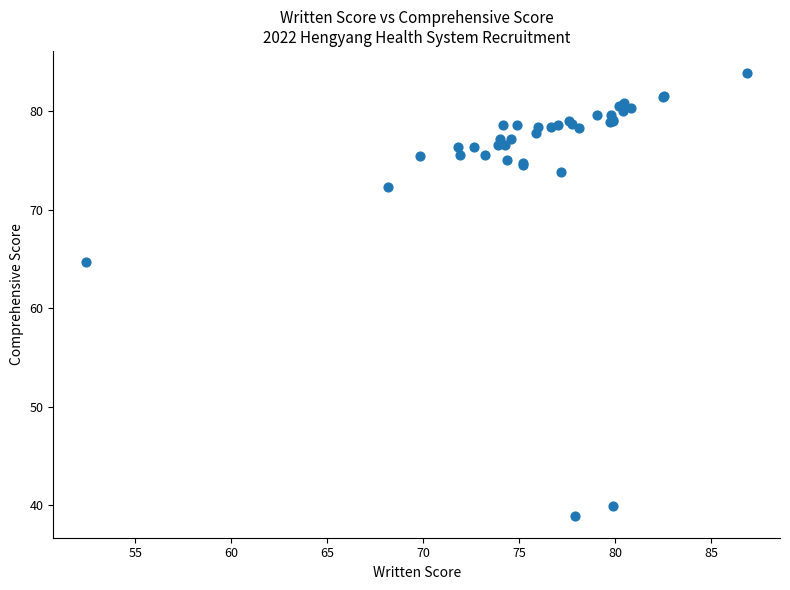

What Y value in the scatter plot is closest to 61?

64.7